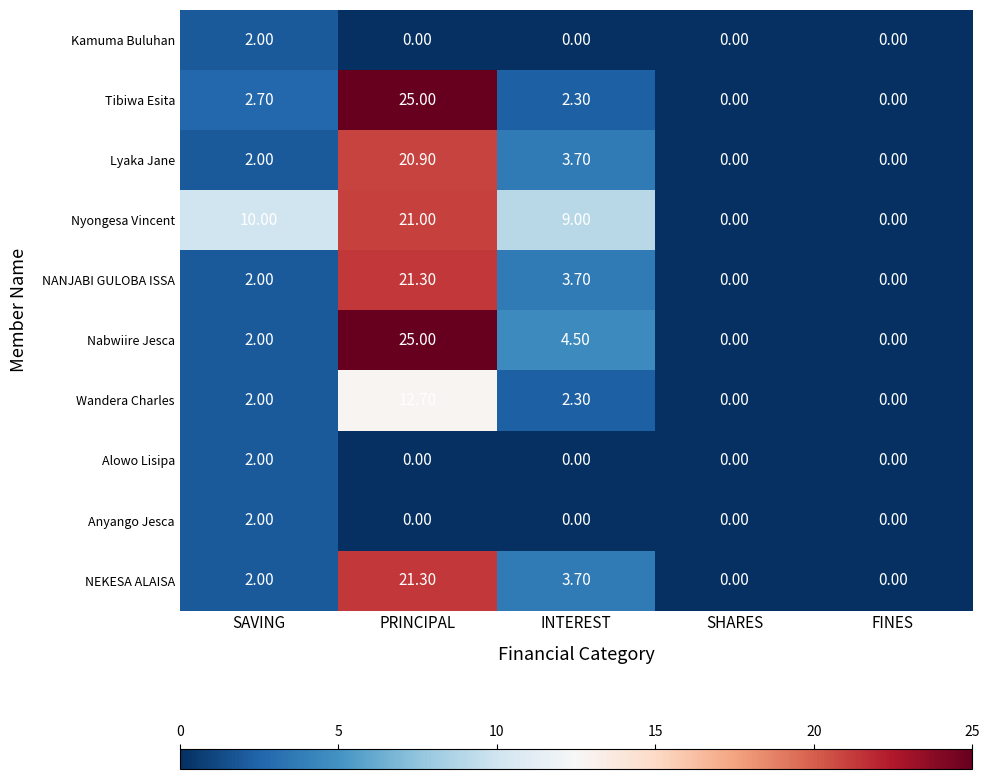

What is the difference between the NEKESA ALAISA values at FINES and PRINCIPAL?

21.3